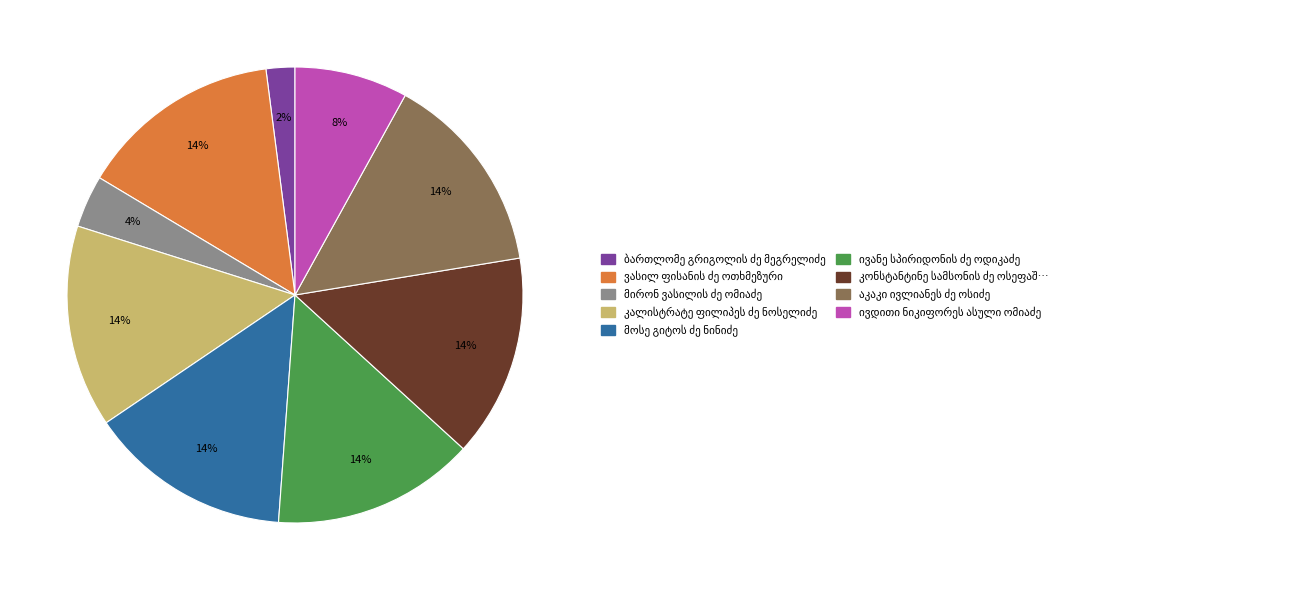

To the nearest percent, what is the difference between the largest and smallest slice percentages?

12%